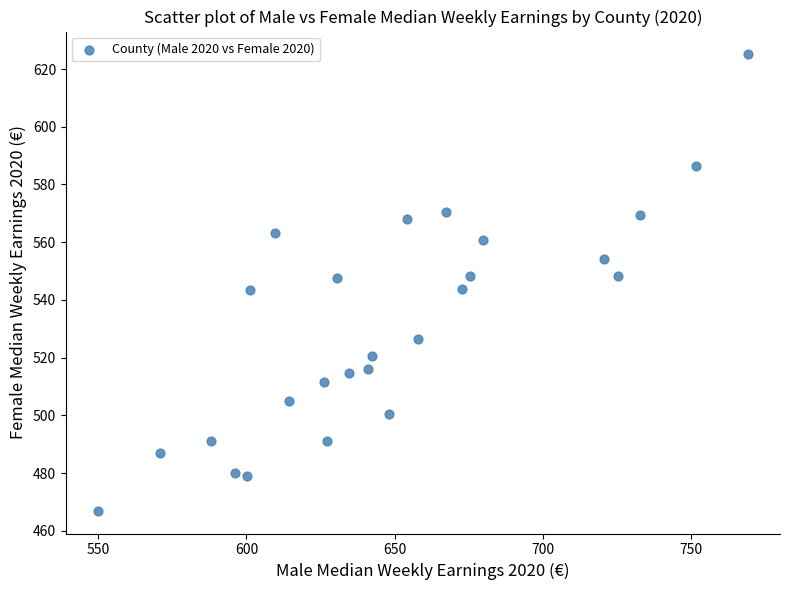

What is the range of Y values (max minus min)?

158.1